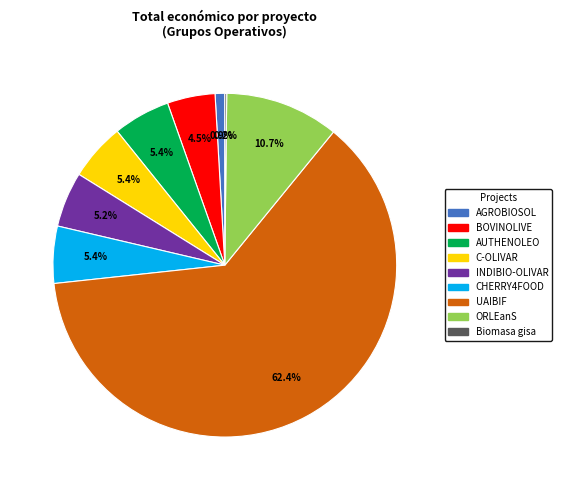

To the nearest percent, what is the difference between the C-OLIVAR and AGROBIOSOL slice percentages?

4%